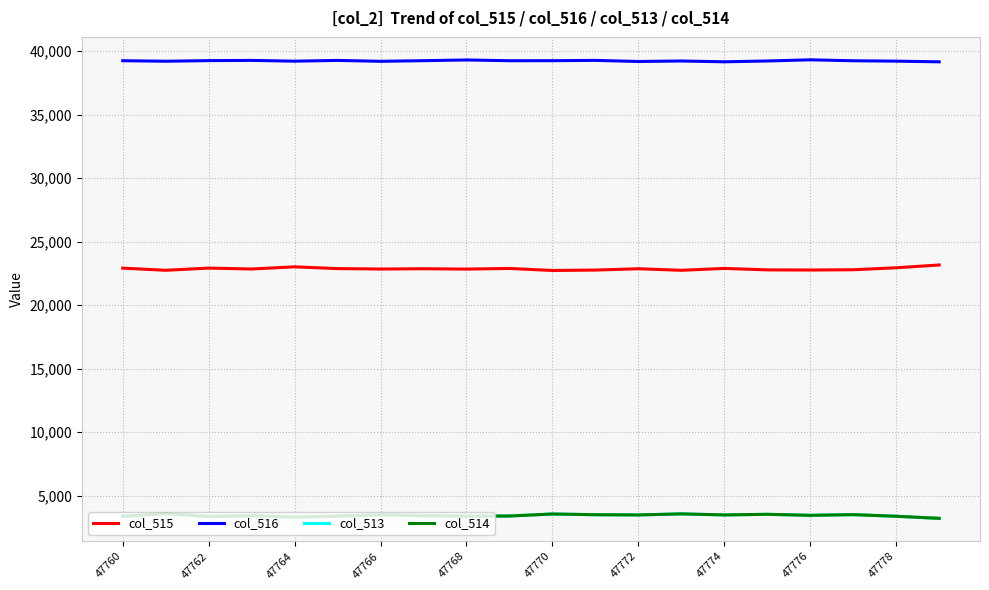

What is the greatest value displayed?

39318